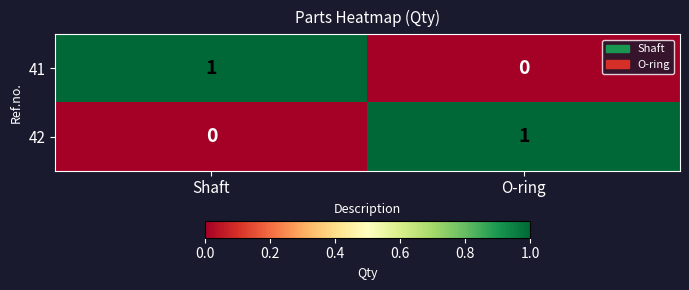

List the labels in order of 41 value, smallest first.

O-ring, Shaft